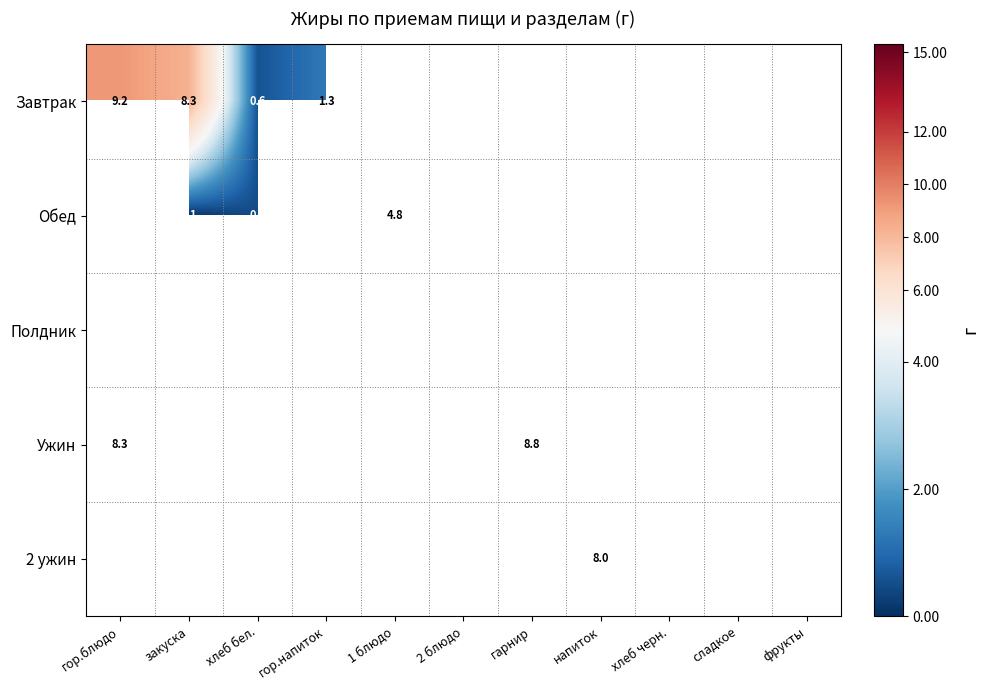

What is the sum of the Обед values at гарнир and напиток?

1.0